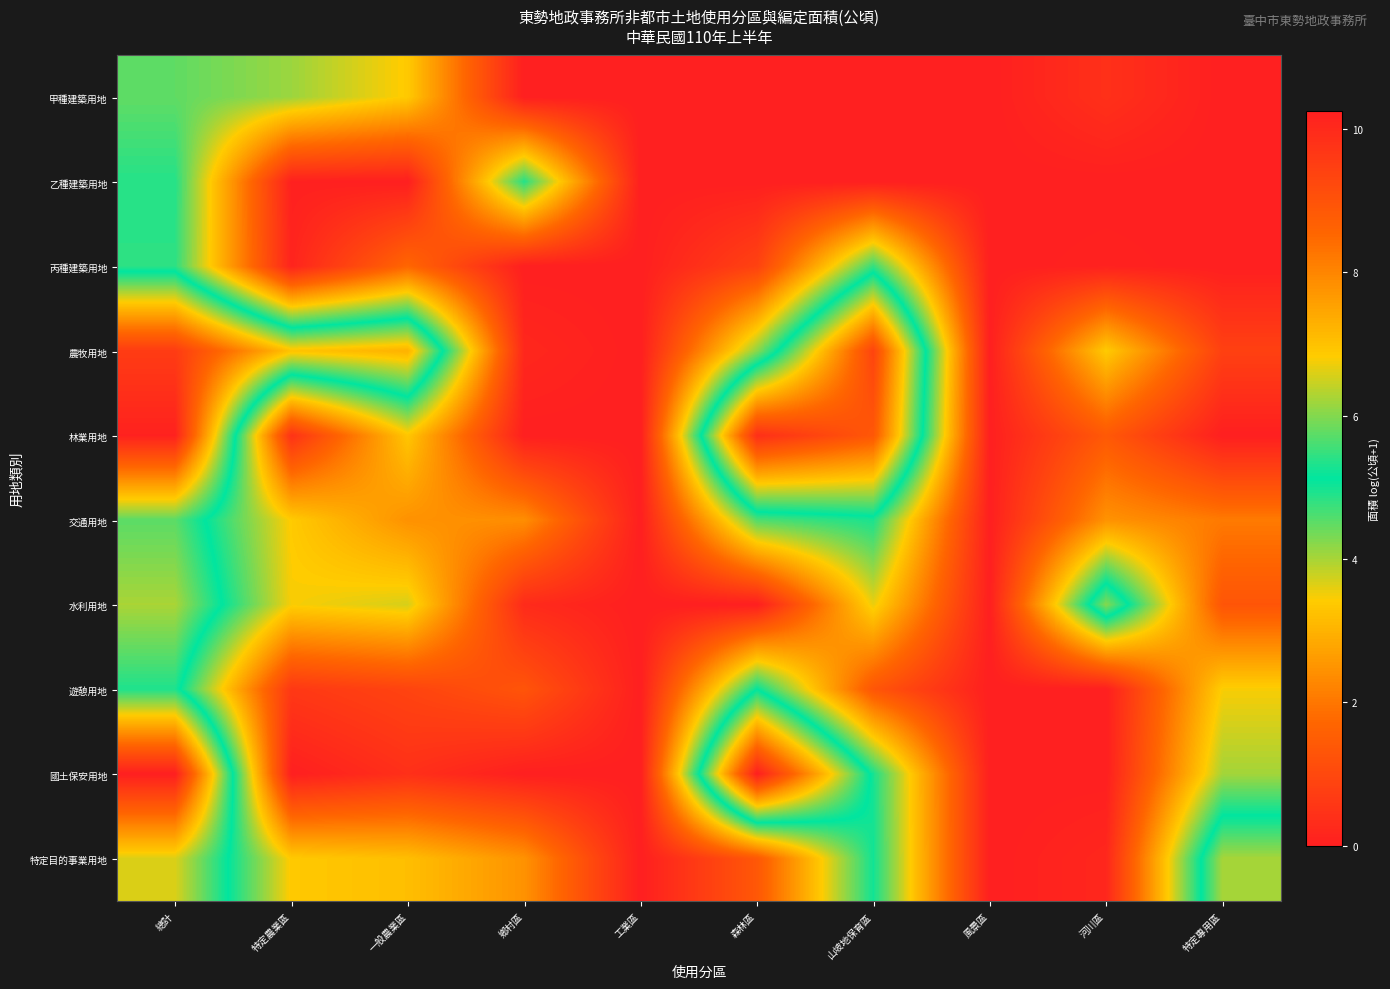

Which series has the largest total across all categories?

農牧用地